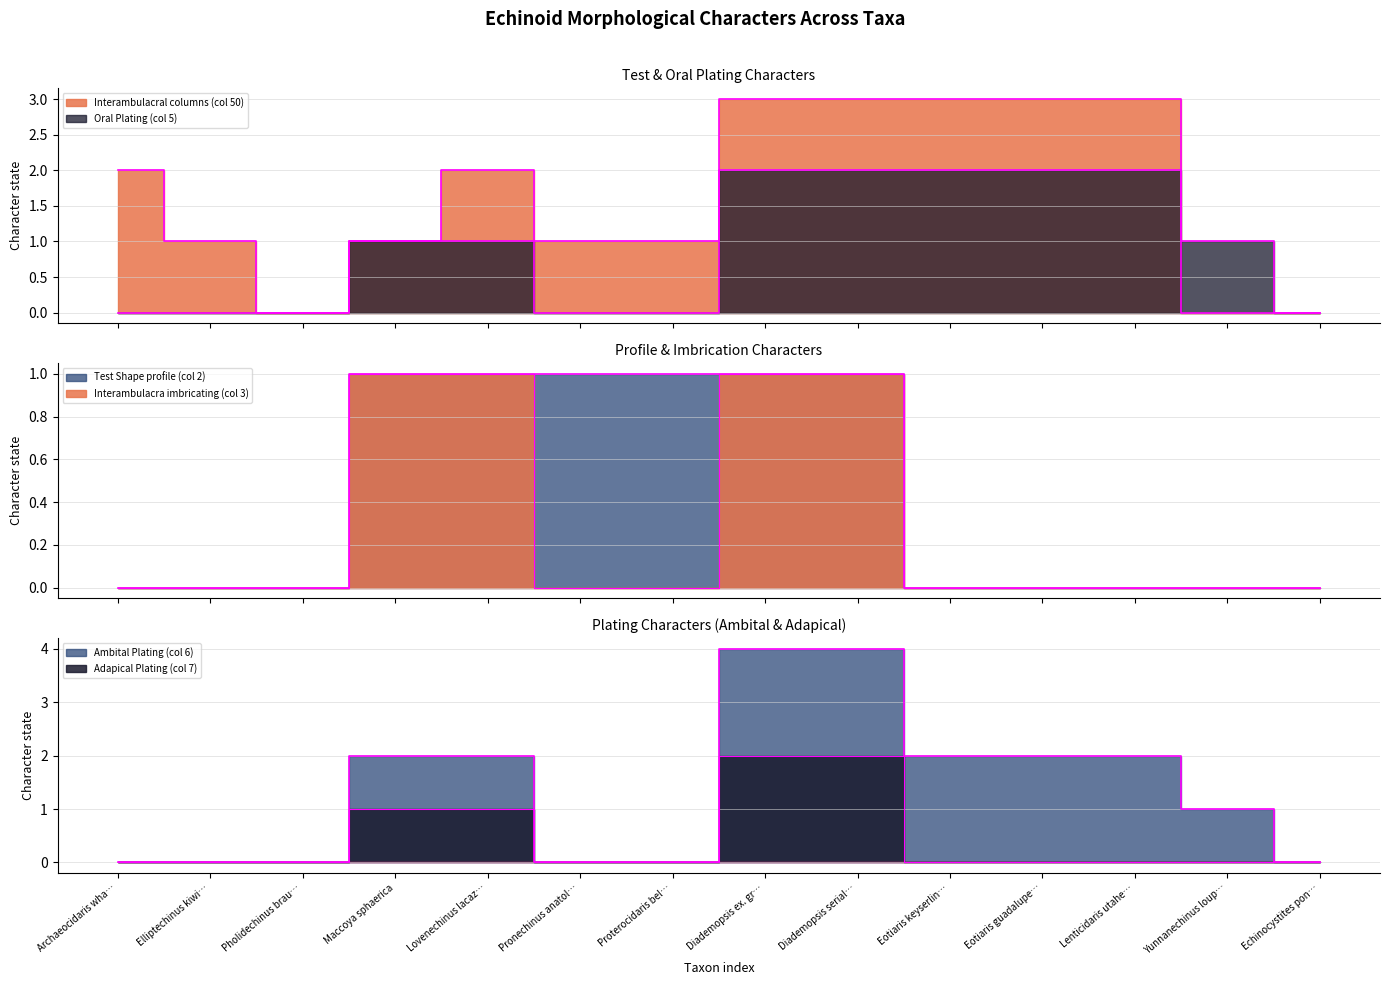

True or false: Interambulacra imbricating (col 3) has a value of 0 at Lenticidaris utahe….

True